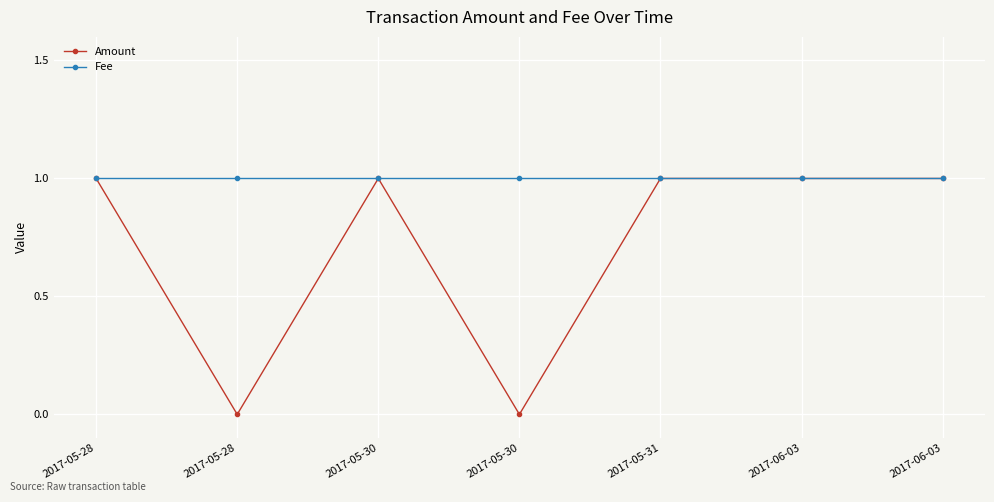

What are all the series names shown in the legend?

Amount, Fee